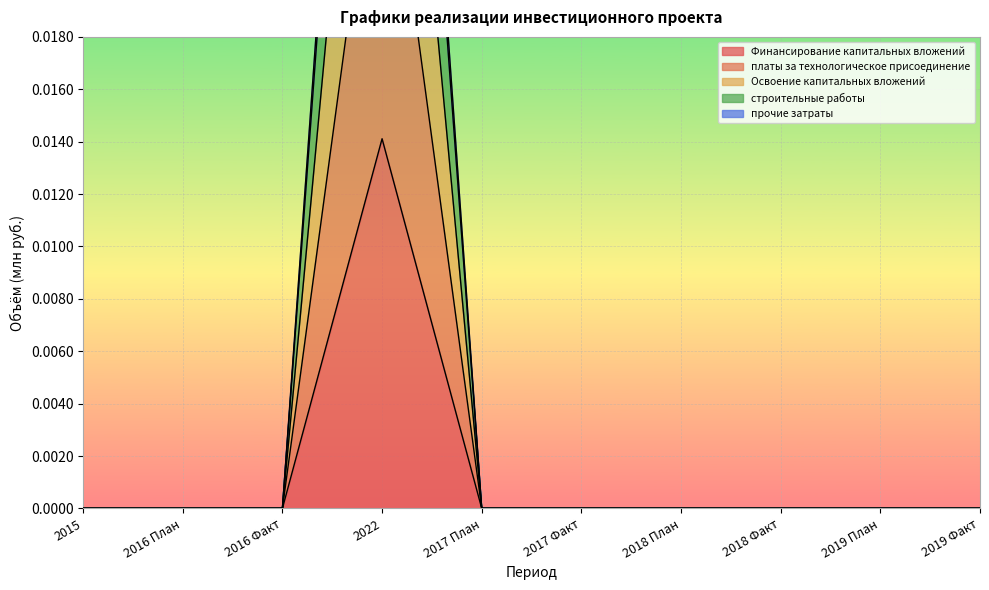

How many distinct data groups are displayed?

5